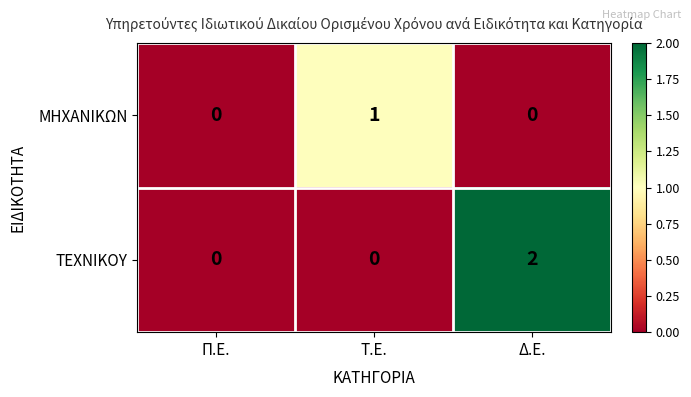

How many ΜΗΧΑΝΙΚΩΝ values are between 0 and 1?

3